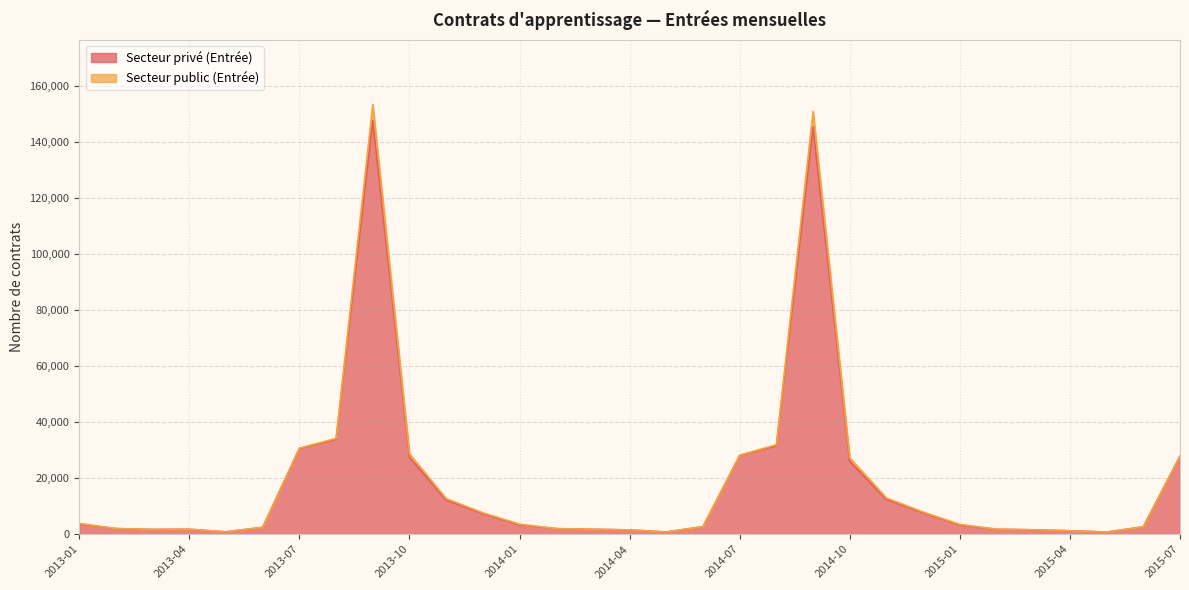

At which category does the chart reach its peak across all series?

2013-09